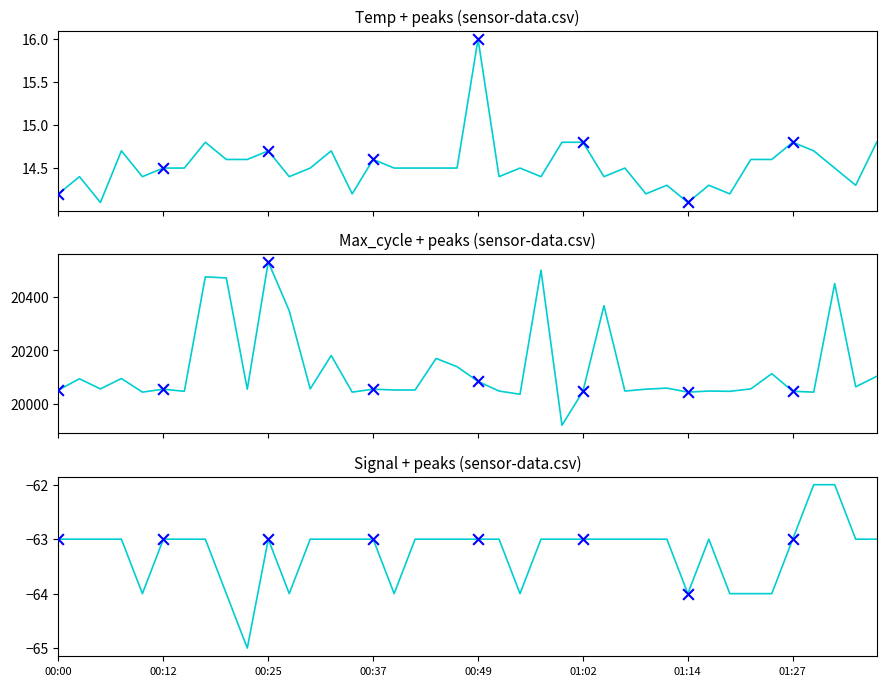

What are all the series names shown in the legend?

Temp, Signal, Max_cycle